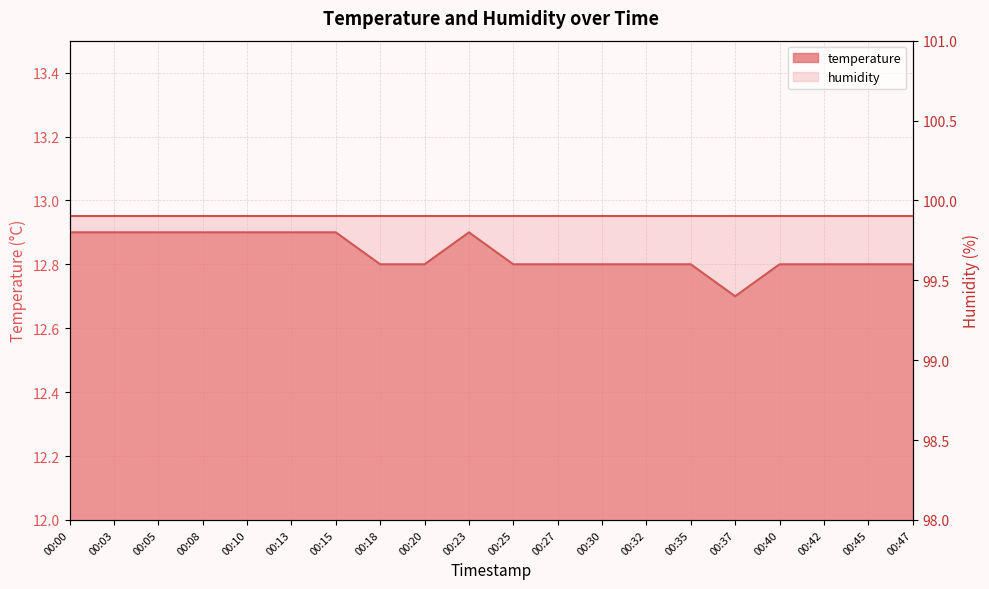

The chart shows a value of 12.9 at 00:00. True or false?

True